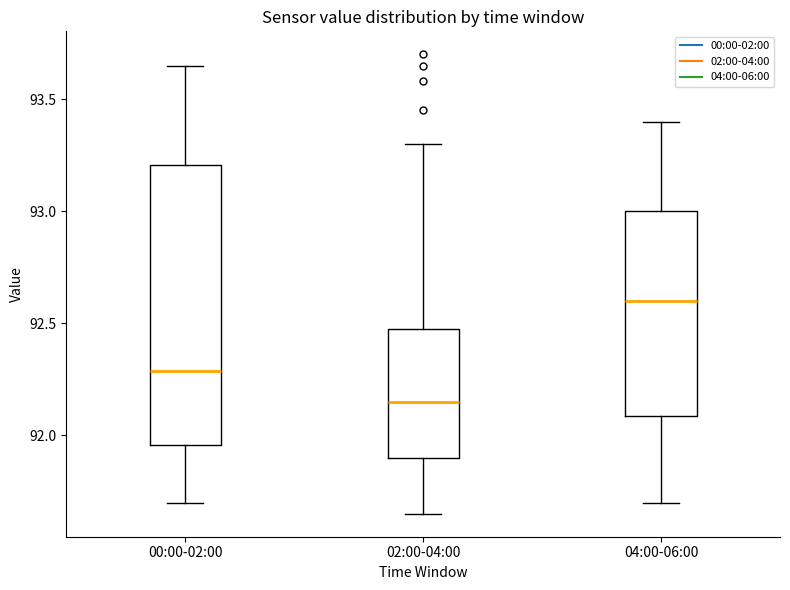

Reading left to right, read every box against the y-axis: the position of its median line, the range the box covers, and the ends of its whiskers. The values are not printed on the chart, so give them approximately, as read against the axis.

00:00-02:00: median 92.30, box 91.95 to 93.20, whiskers 91.70 to 93.65
02:00-04:00: median 92.15, box 91.90 to 92.50, whiskers 91.65 to 93.30
04:00-06:00: median 92.60, box 92.10 to 93.00, whiskers 91.70 to 93.40